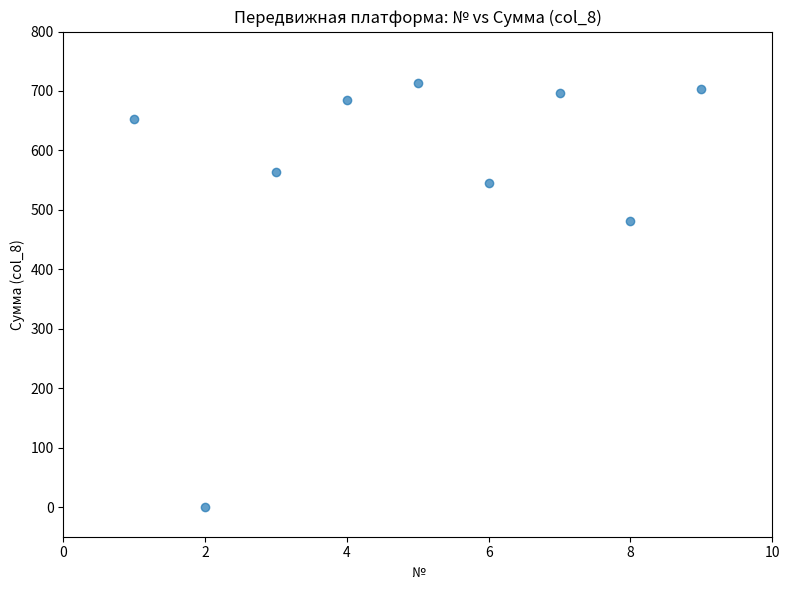

What is the range of Y values (max minus min)?

714